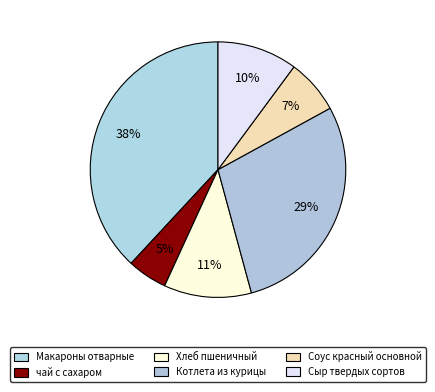

How many segments does this pie chart have?

6